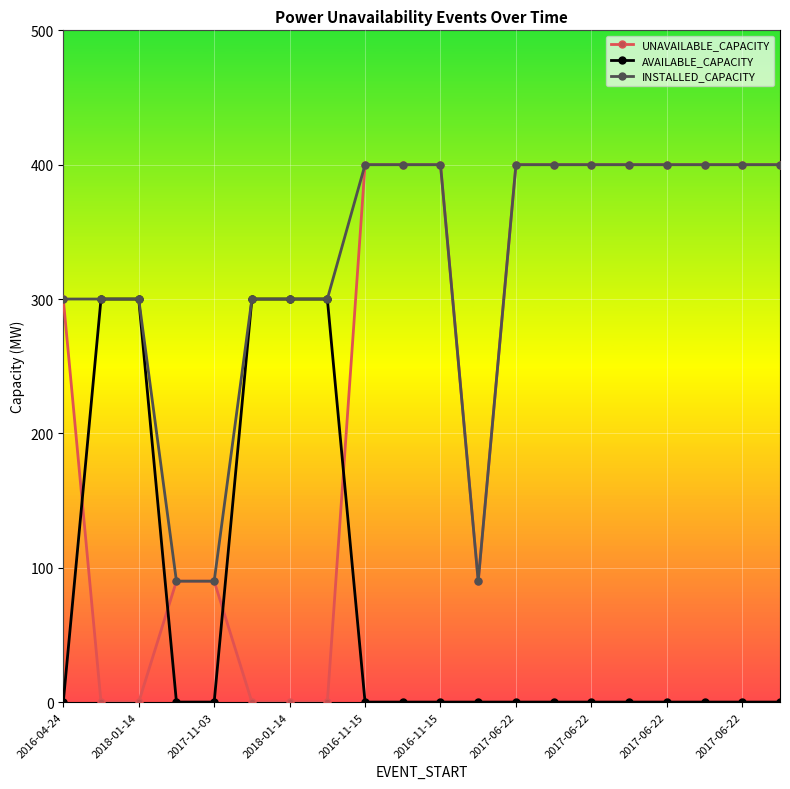

How many lines are shown in the chart?

3